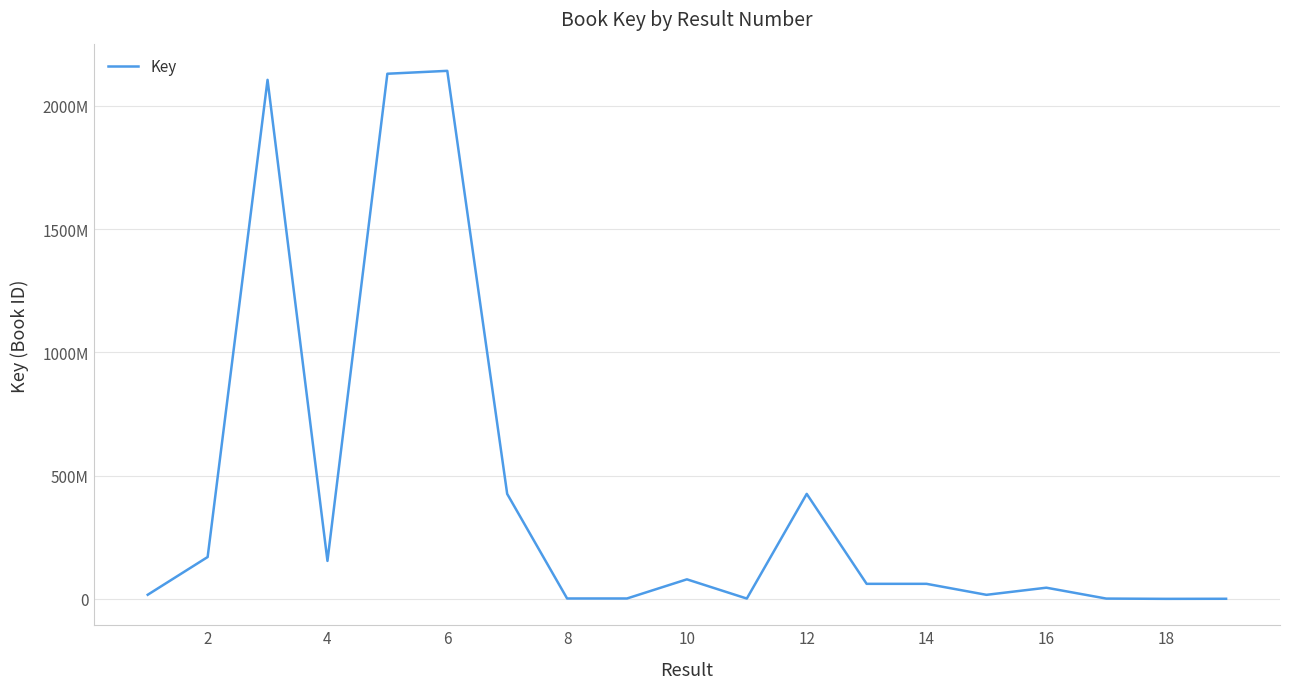

Is this an area chart (filled region under the line)?

No